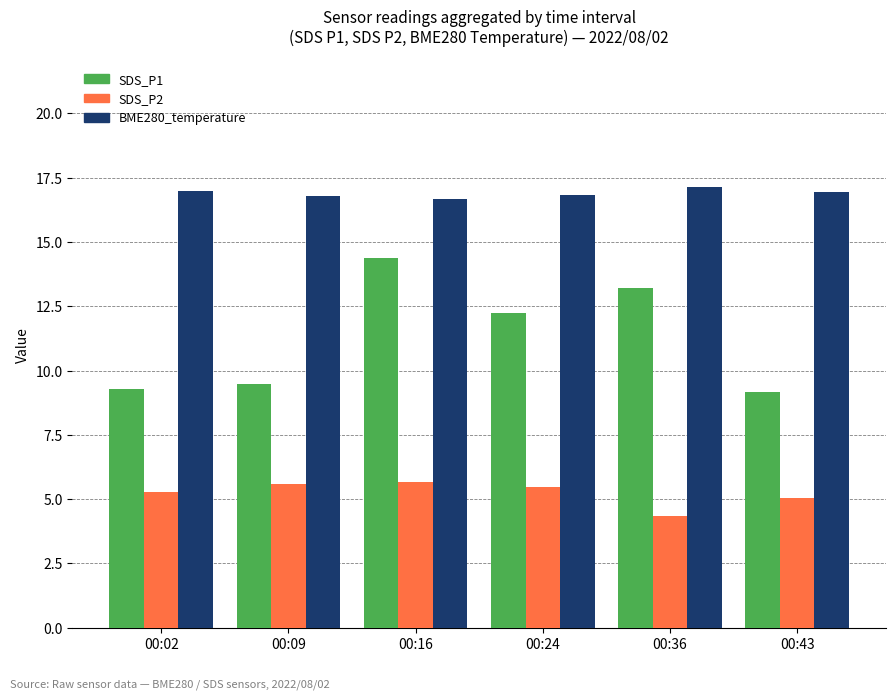

Count the number of categories in the chart.

6